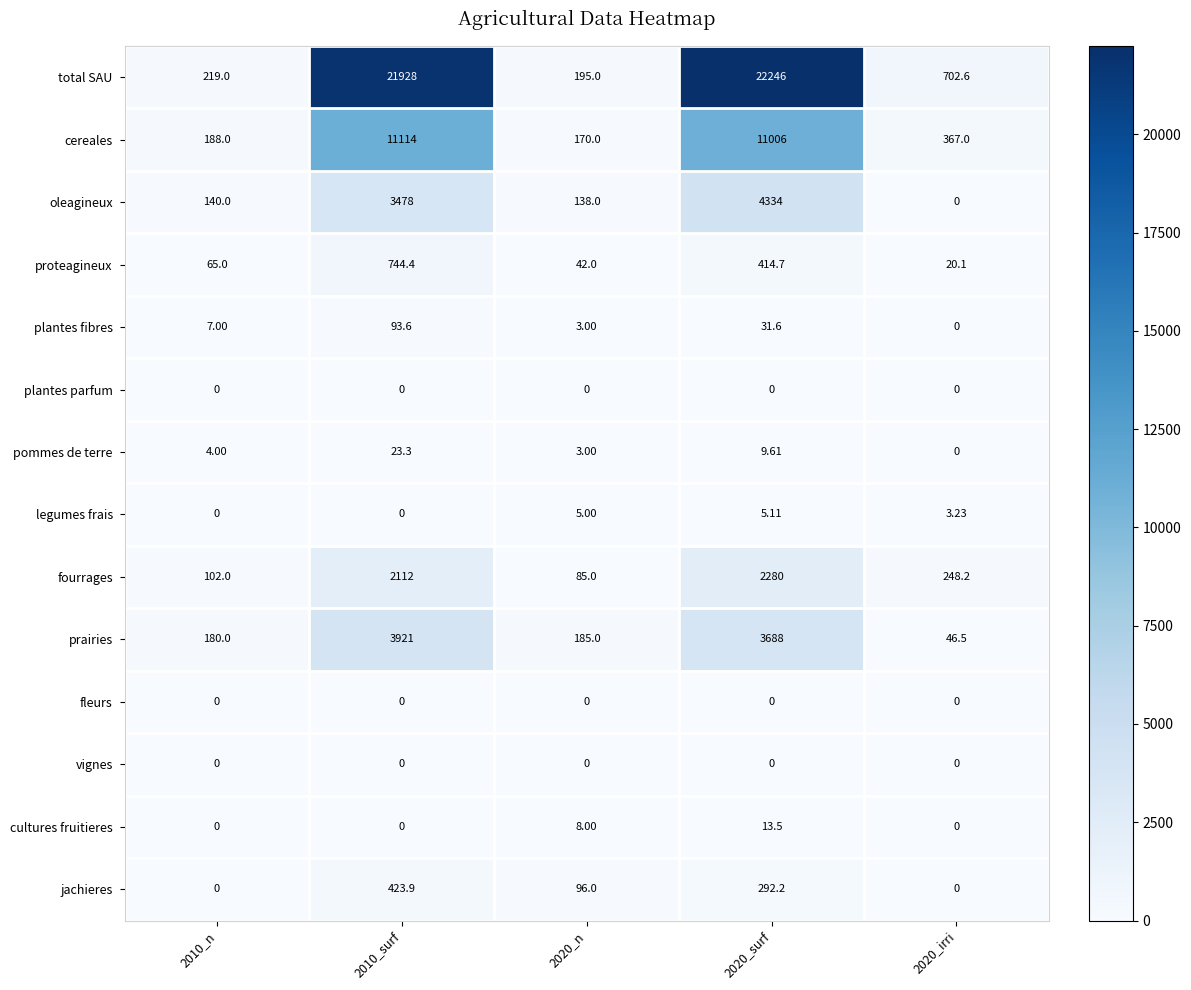

Which series changed the most between 2010_n and 2020_irri?

total SAU